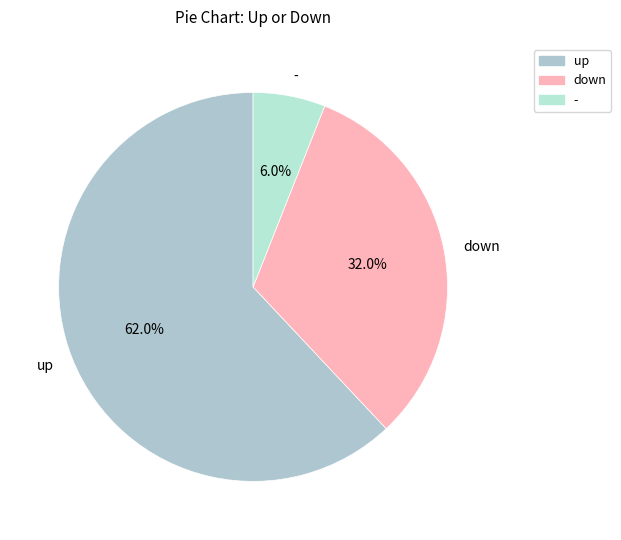

To the nearest percent, what is the difference between the down and up slice percentages?

30%